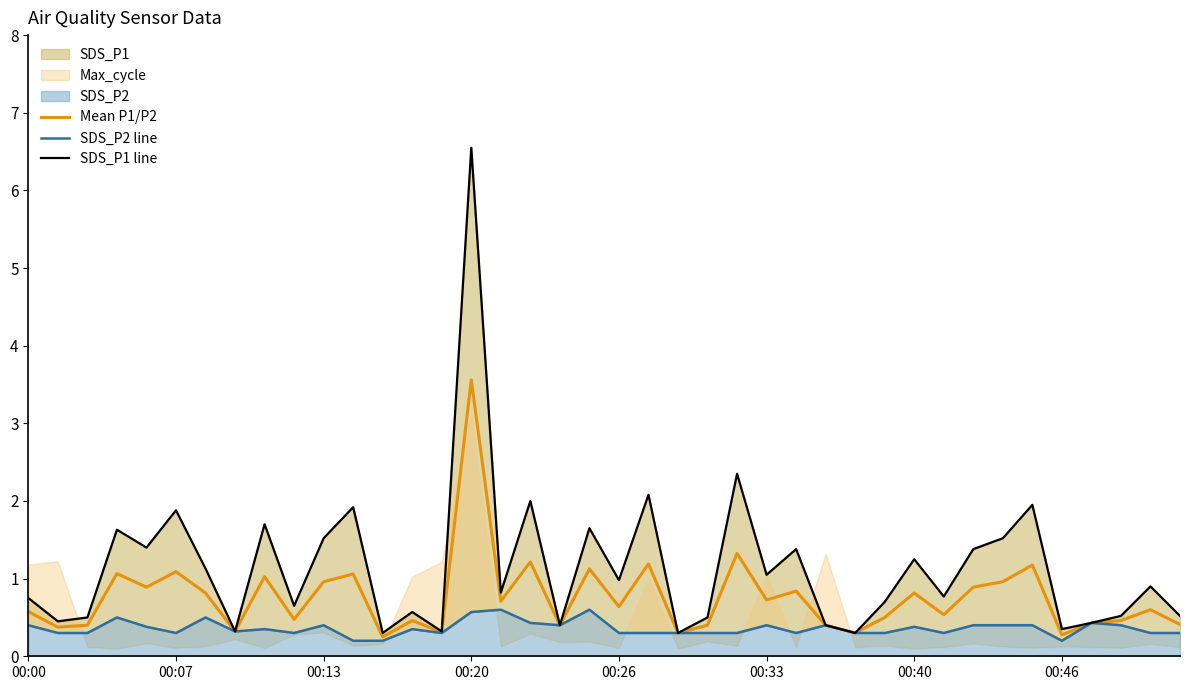

At 12, list the series in order from largest to smallest.

SDS_P1 line, Mean P1/P2, SDS_P2 line